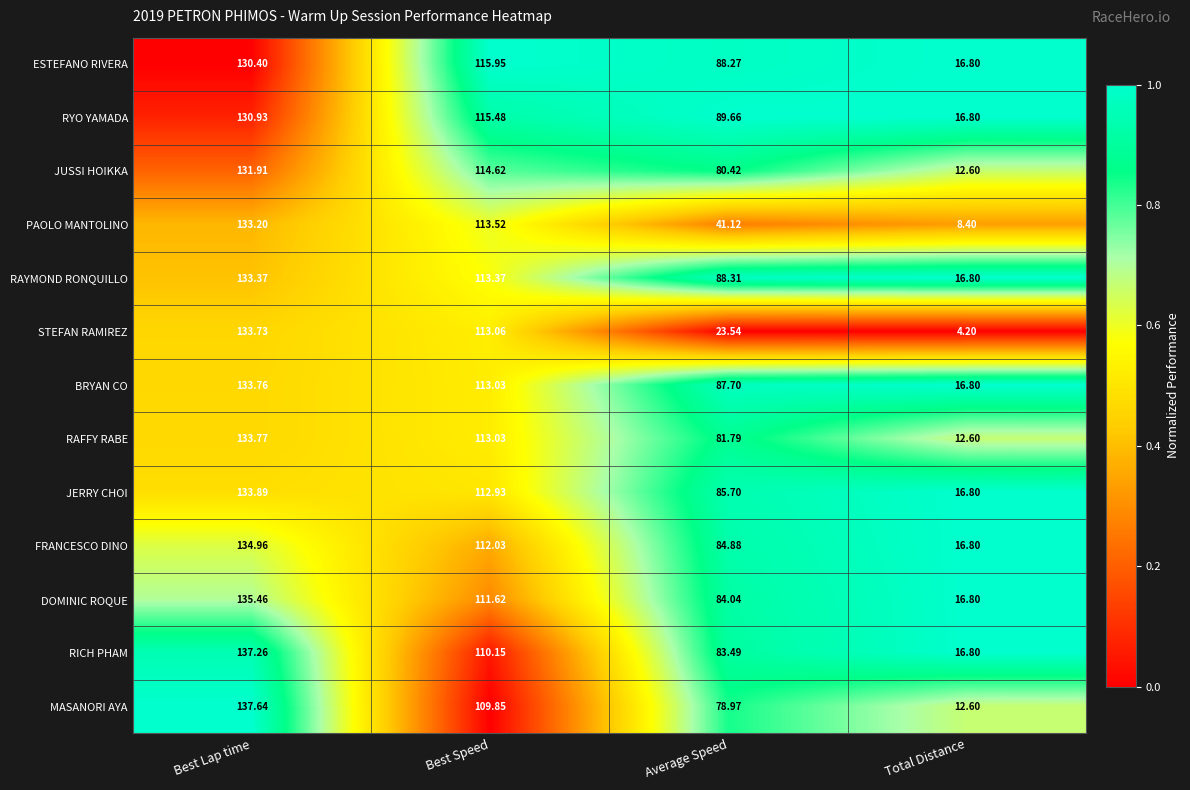

At which label is ESTEFANO RIVERA closest to 73?

Average Speed